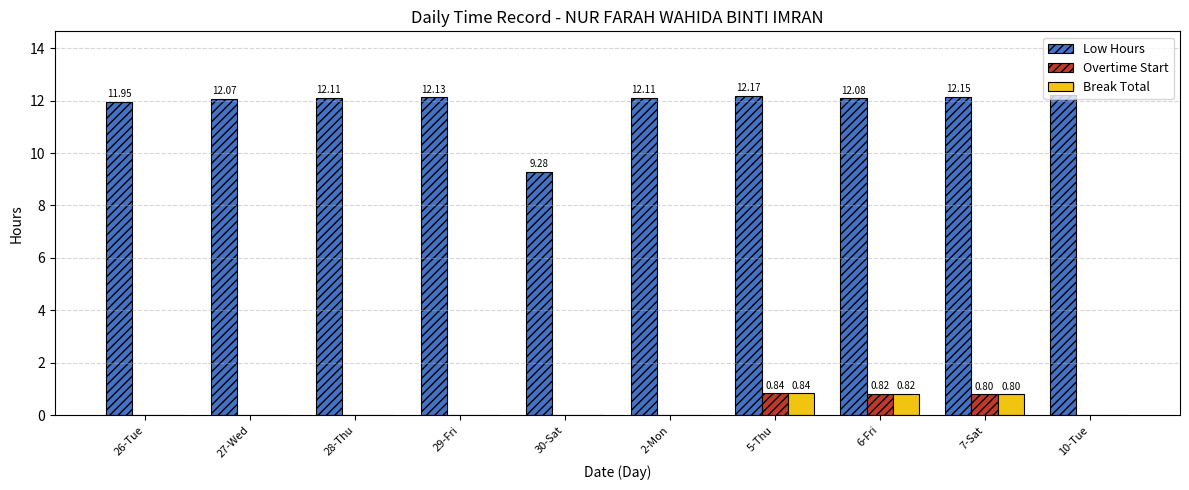

What is the sum of all Overtime Start values?

2.5